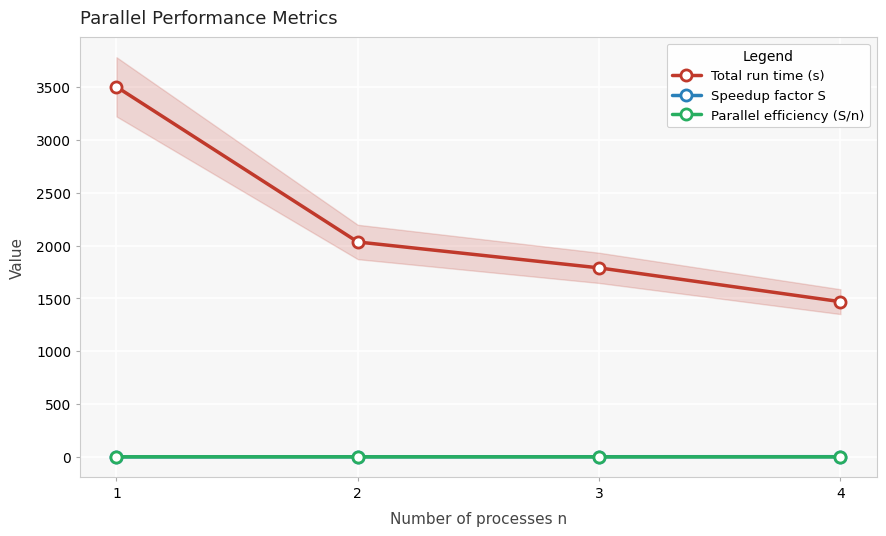

List the labels in order of Speedup factor S value, largest first.

4, 3, 2, 1